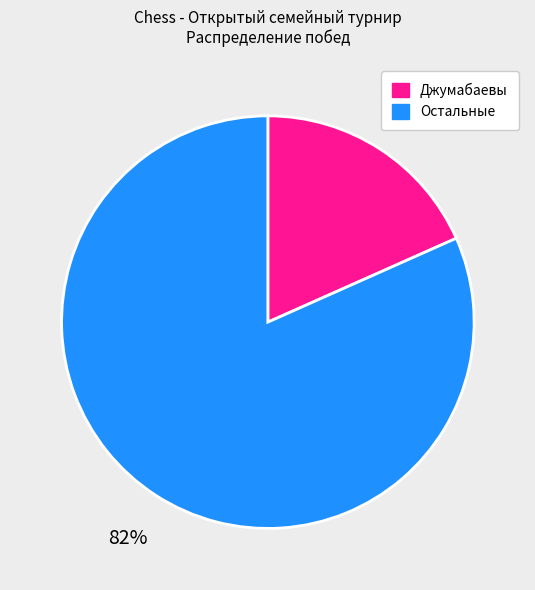

How many segments does this pie chart have?

2